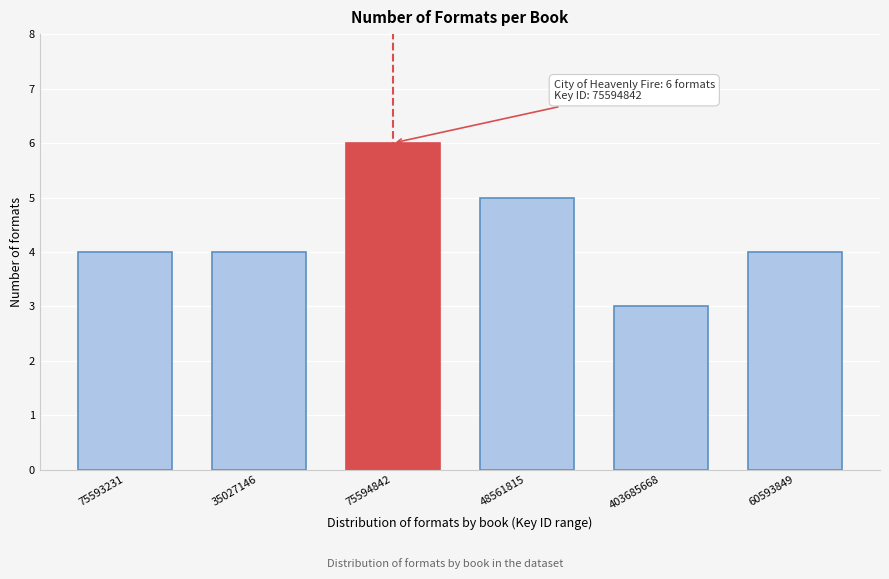

Reading left to right, transcribe all the data shown in this chart.

75593231=4	35027146=4	75594842=6	48561815=5	403685668=3	60593849=4